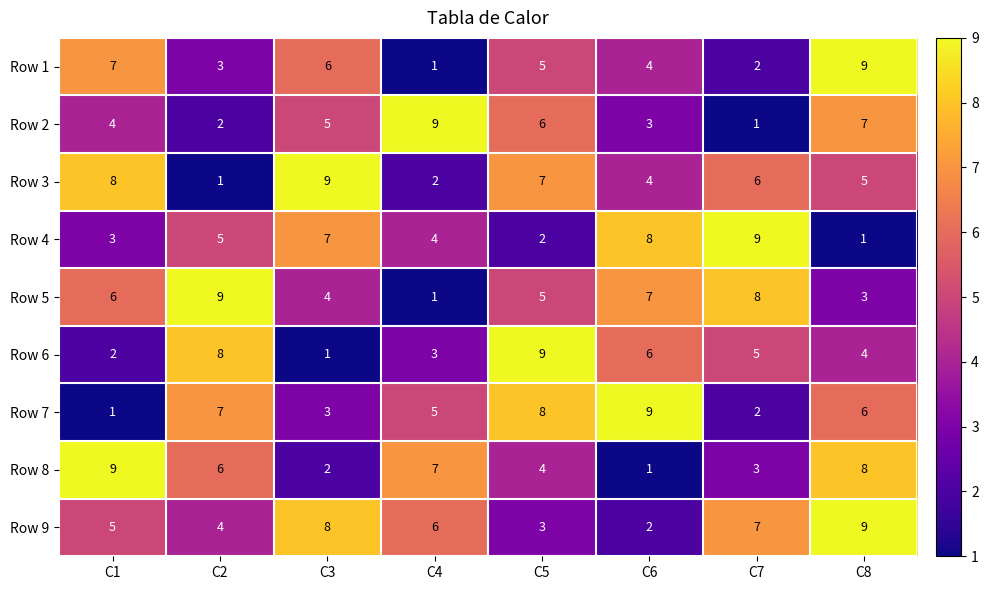

At which category is the sum across all series the highest?

C8